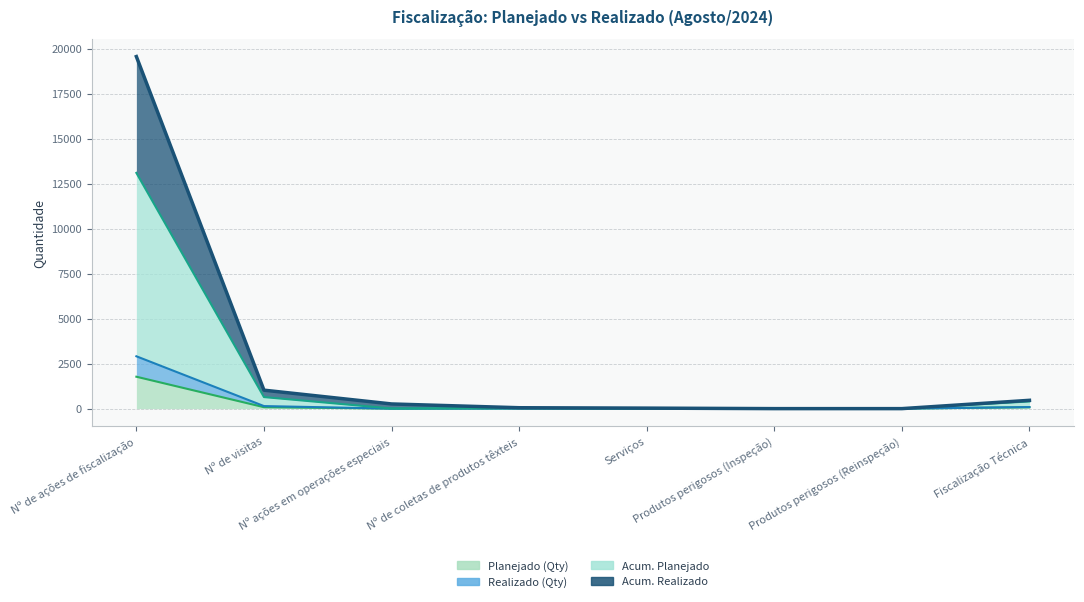

What is the label of the 3rd point from the left?

Nº ações em operações especiais